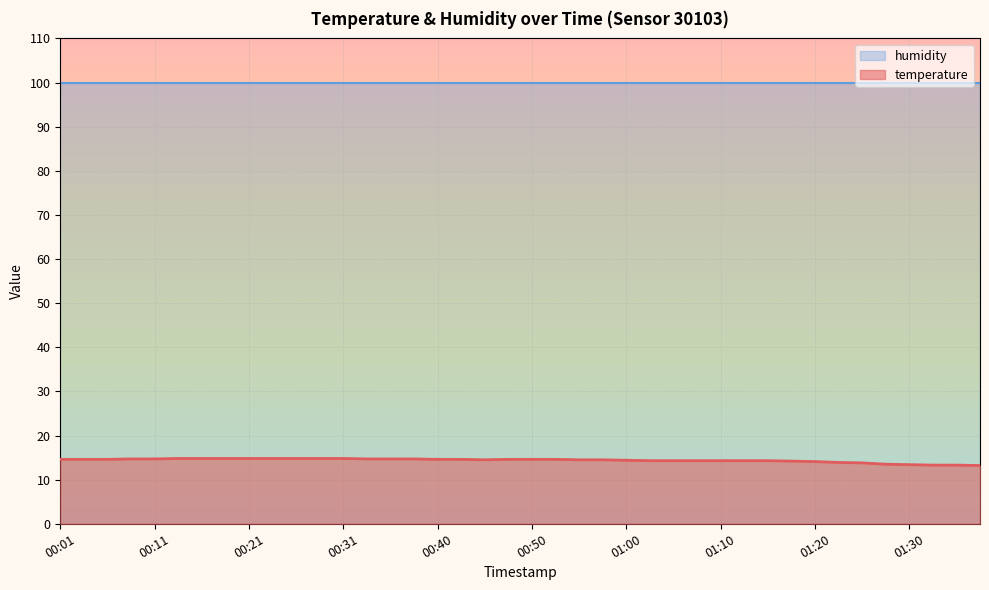

Where is the data nearest to the value 14?

01:20